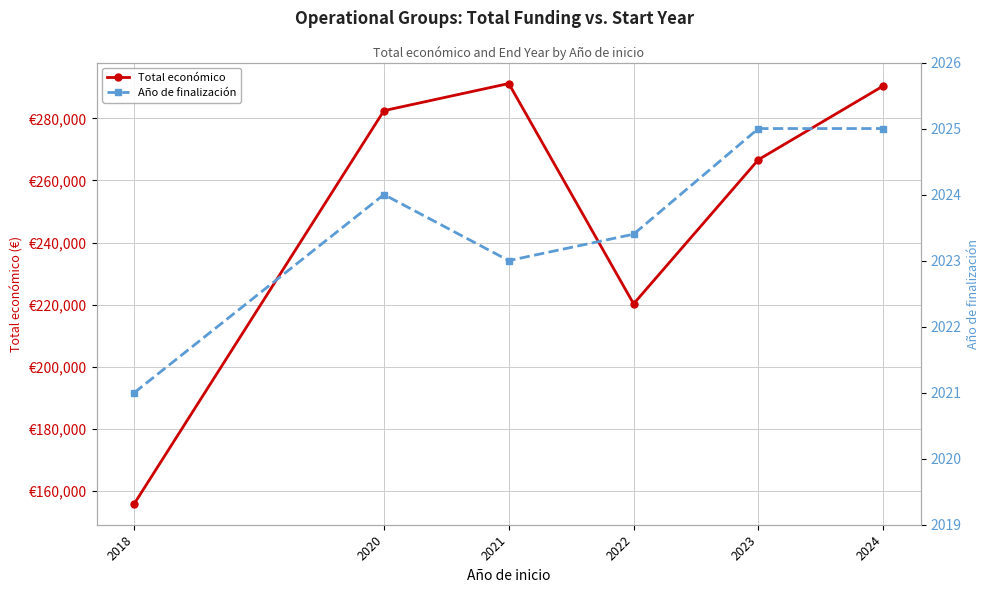

True or false: Año de finalización and Total económico cross at least once.

False